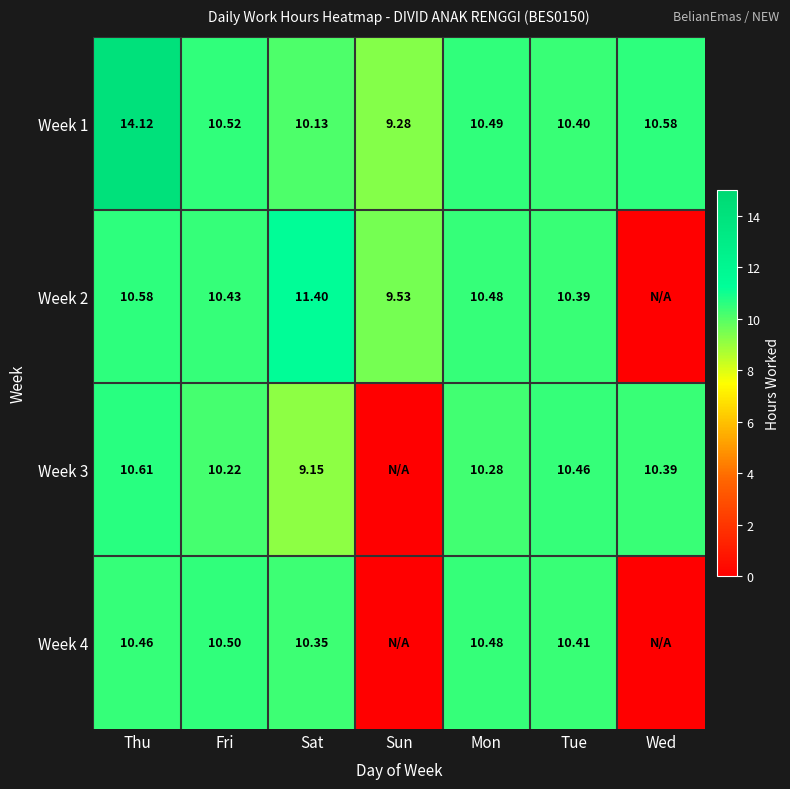

At which label is Week 1 closest to 11?

Wed